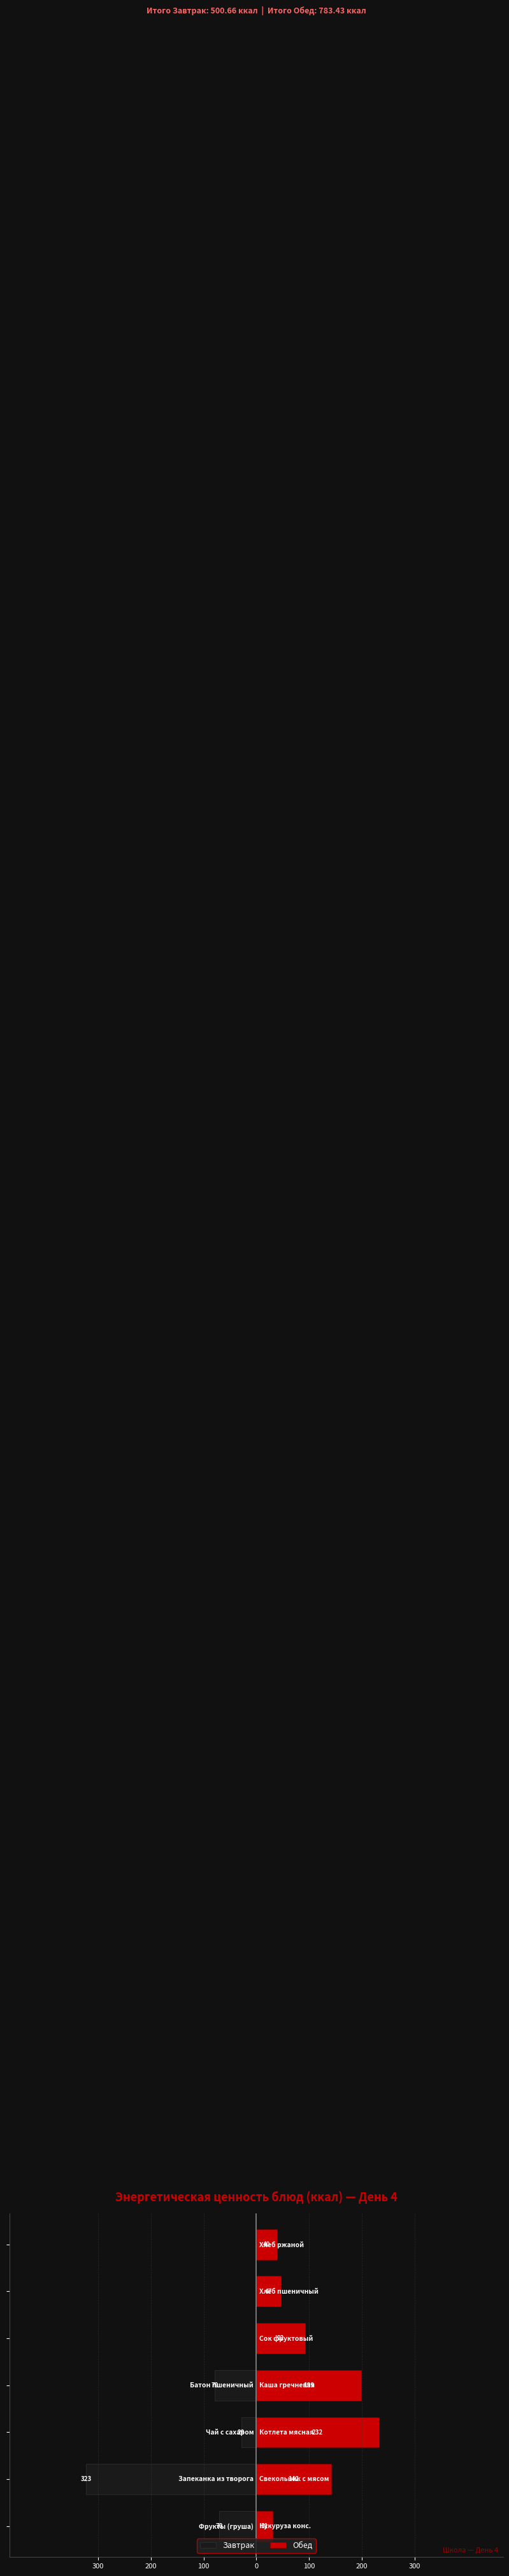

What are all the series names shown in the legend?

Завтрак, Обед